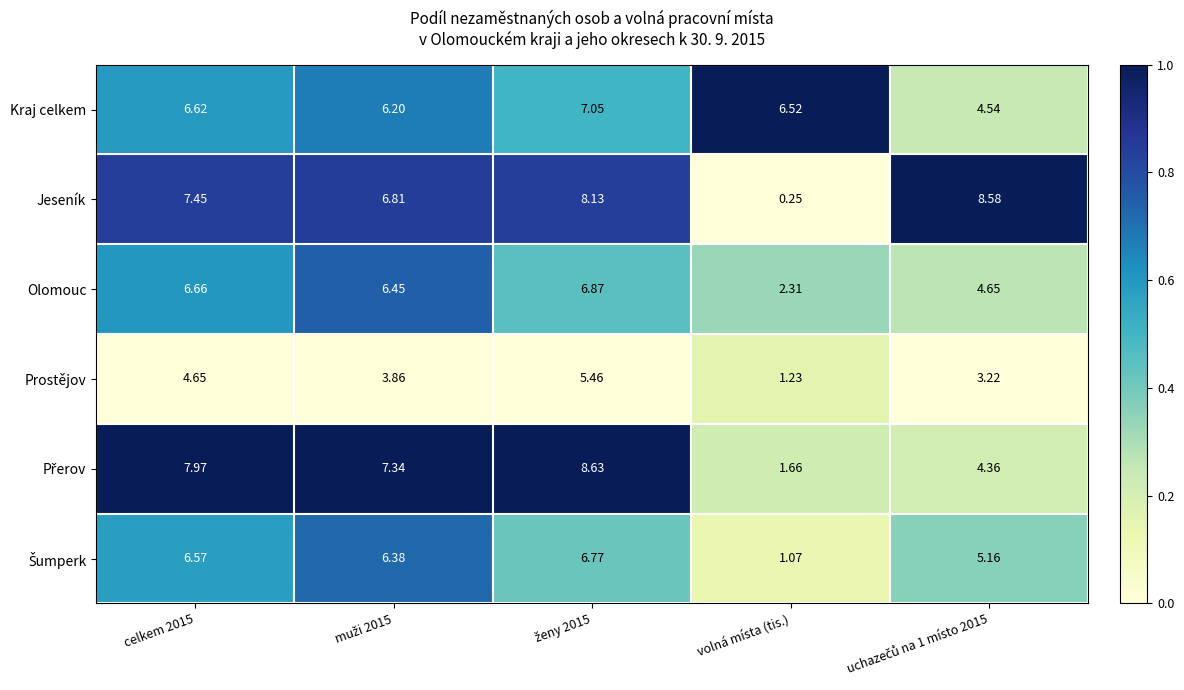

Which category has the lowest value across all series?

volná místa (tis.)